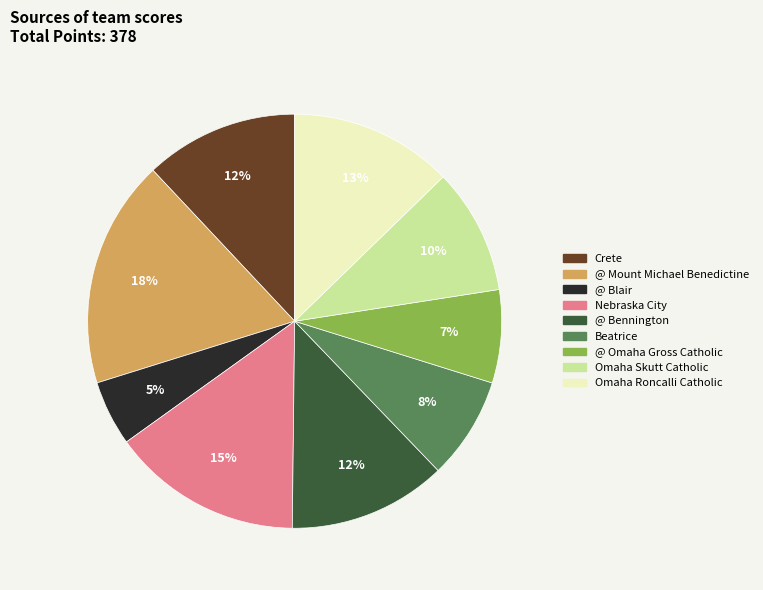

Combined, do @ Omaha Gross Catholic and Crete account for over 50%?

No